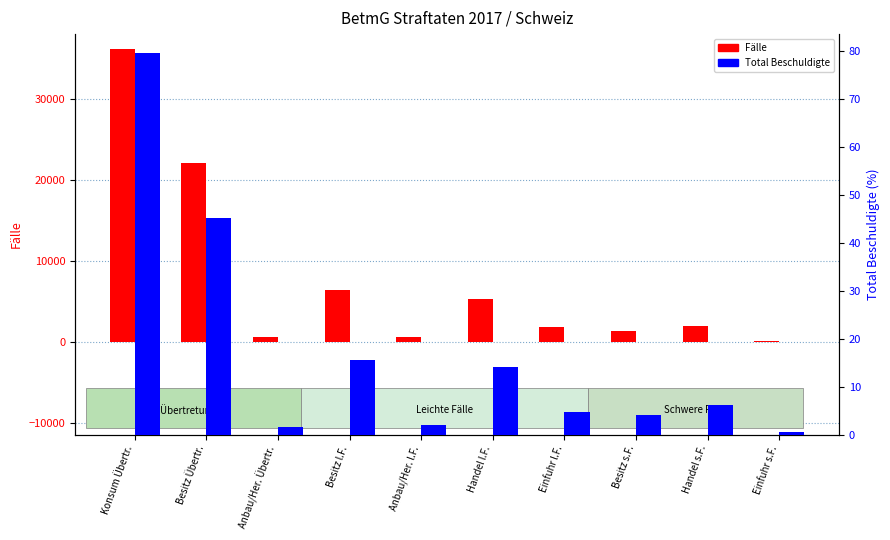

What is the value of the Fälle bar at the 7th from the left?

1835.0